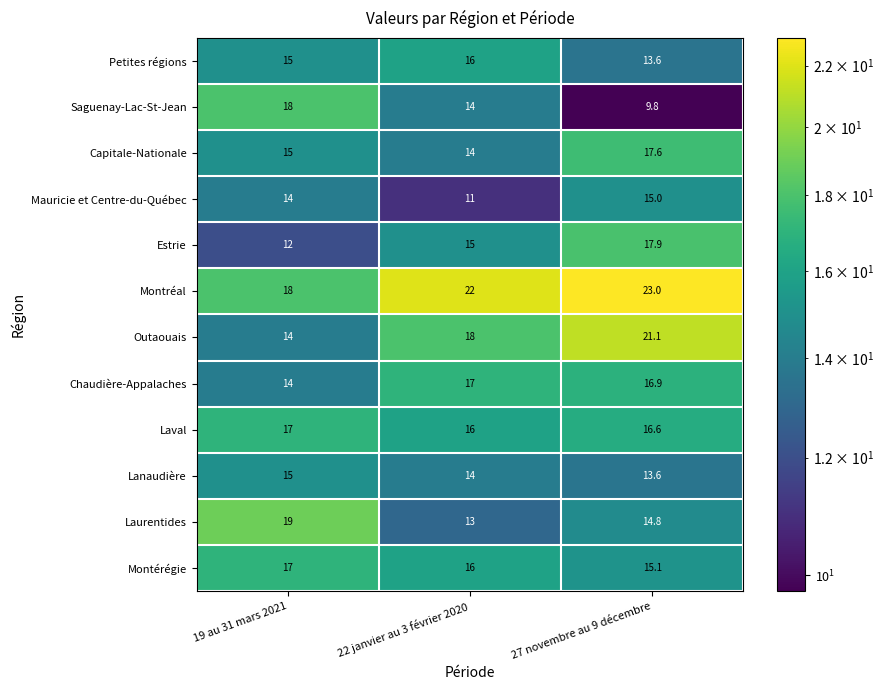

Rank the categories by Laval value from lowest to highest.

22 janvier au 3 février 2020, 27 novembre au 9 décembre, 19 au 31 mars 2021